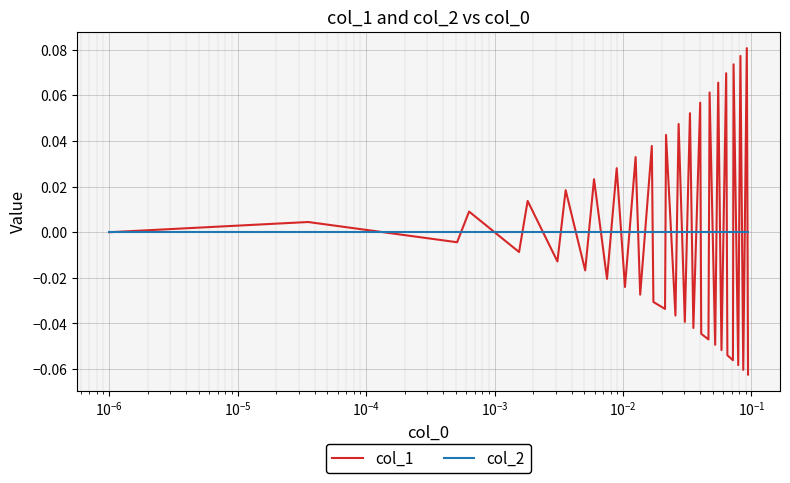

Rank the series by their maximum value, from lowest to highest.

col_2, col_1